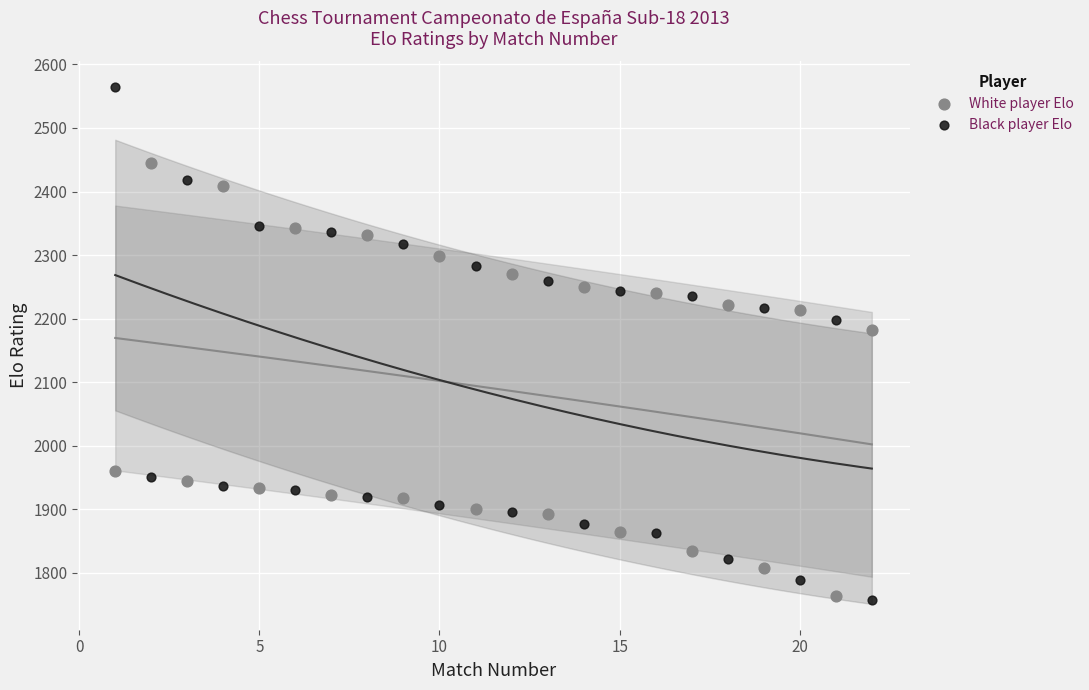

Which series reaches the maximum Y coordinate?

Black player Elo